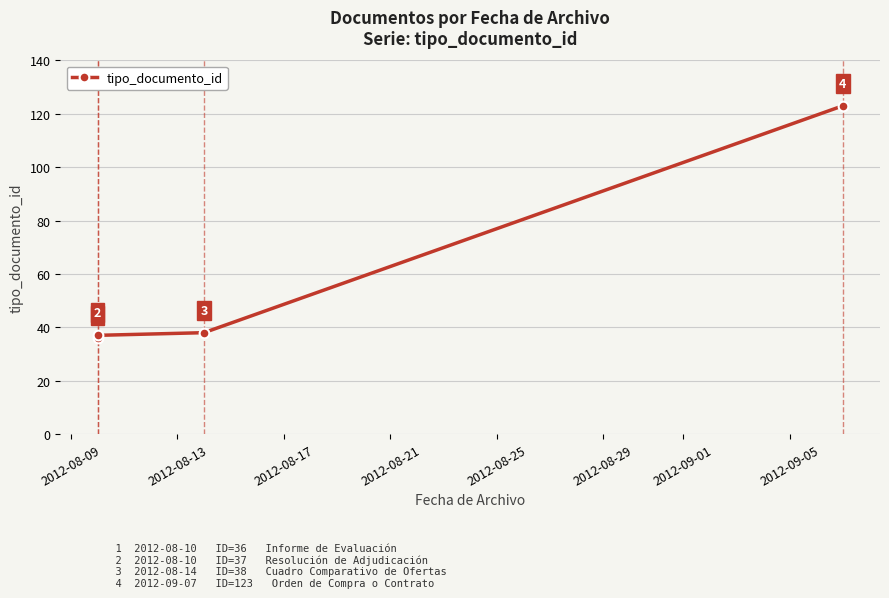

The chart shows a value of 14 at 2012-08-17. True or false?

False